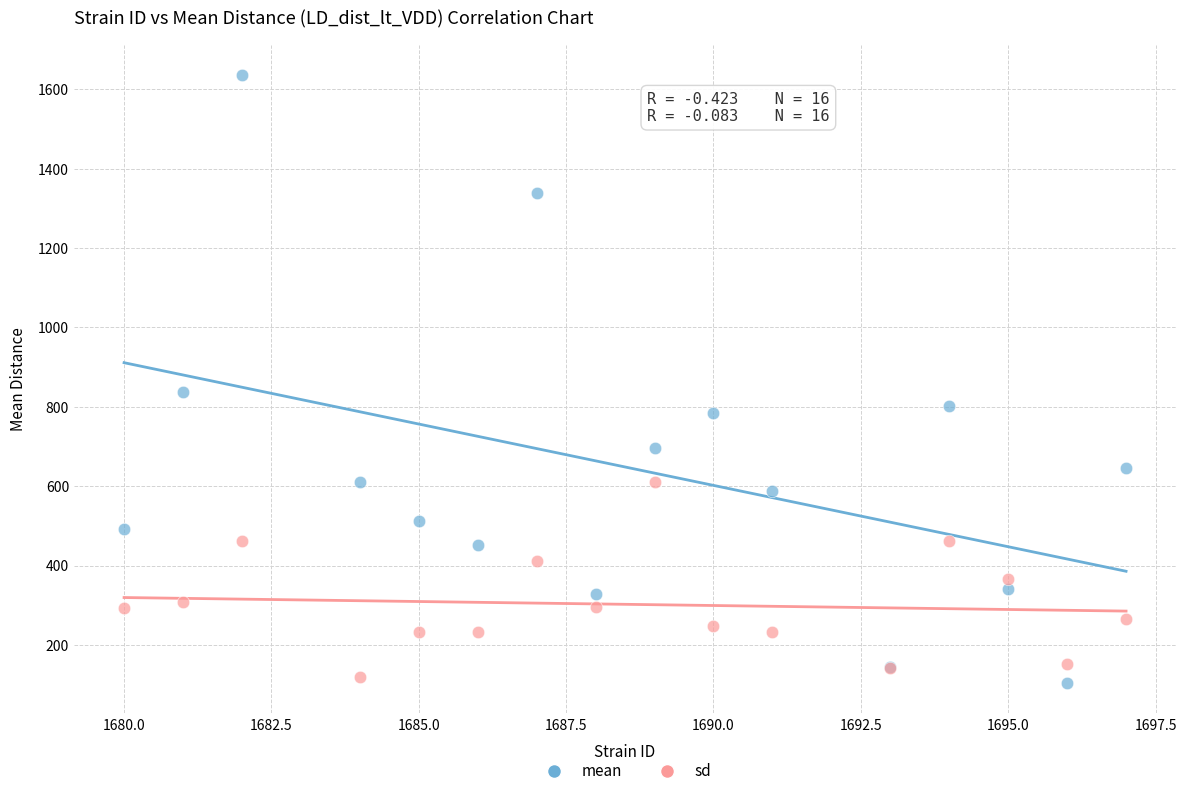

Which series reaches the maximum Y coordinate?

mean